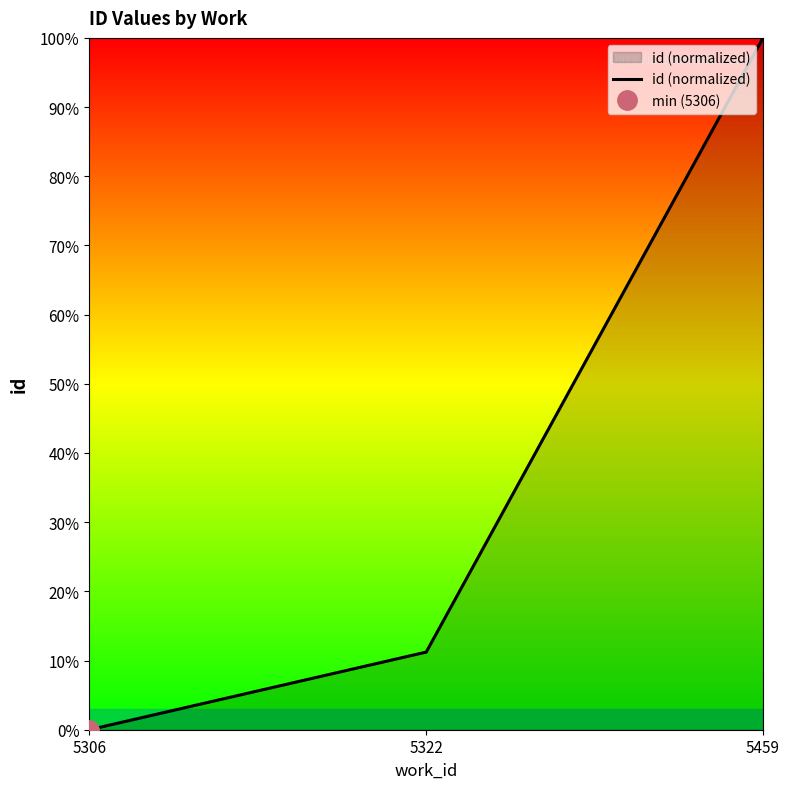

How many values are between 0 and 100?

3